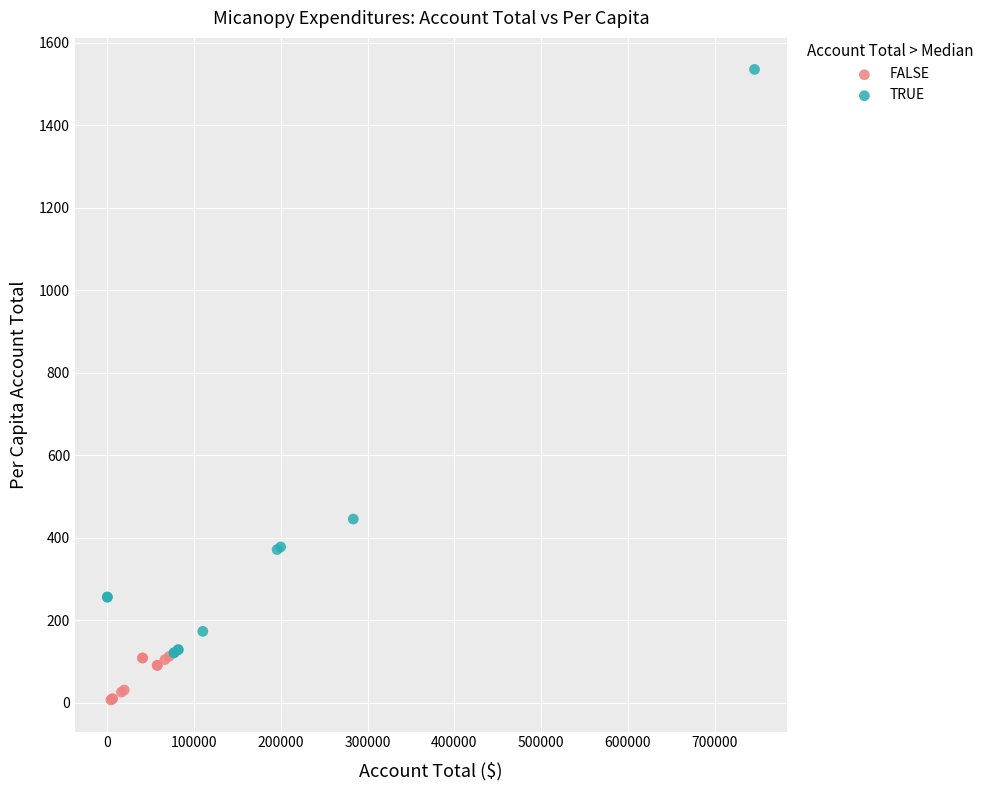

Which series reaches the maximum Y coordinate?

TRUE